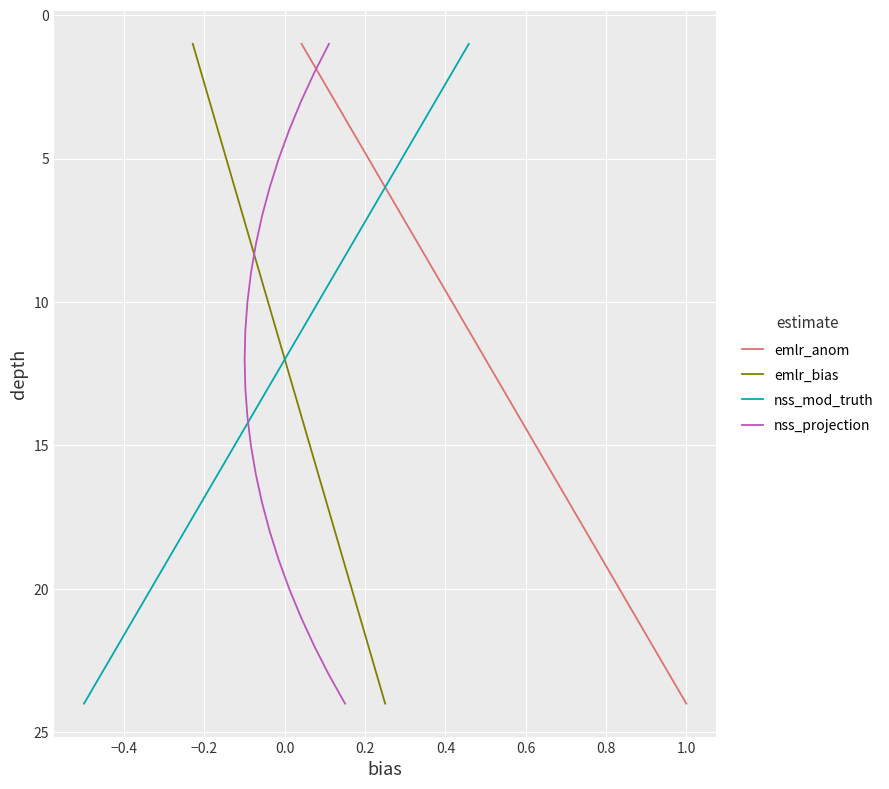

How many lines are shown in the chart?

4